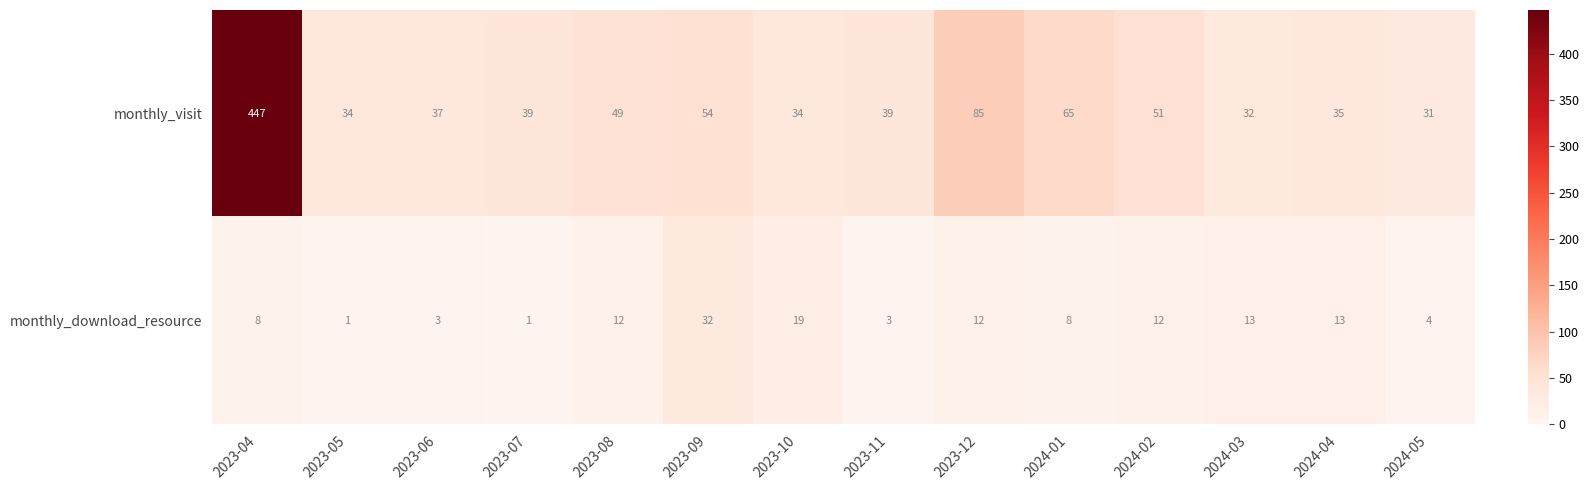

What is the sum of the monthly_download_resource values at 2023-05 and 2023-09?

33